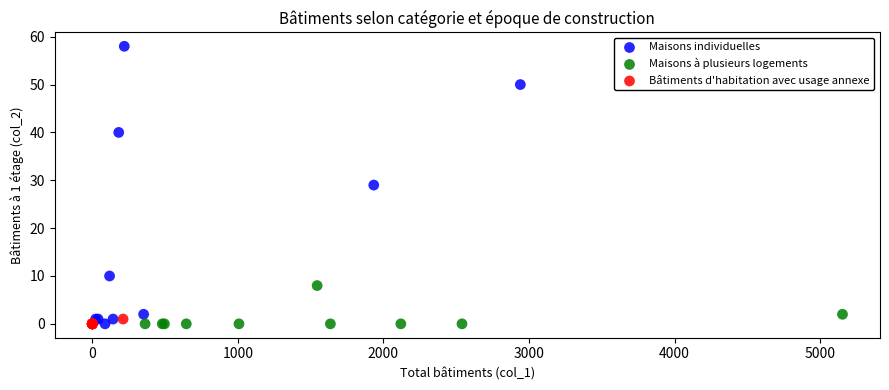

Which series has the widest spread of Y values?

Maisons individuelles